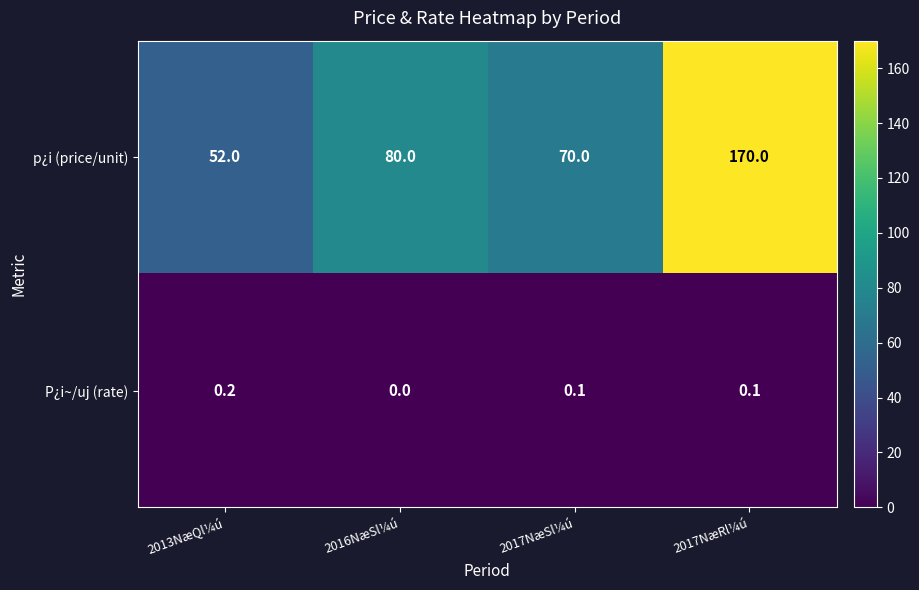

Which category has the lowest value across all series?

2016NæSl¼ú